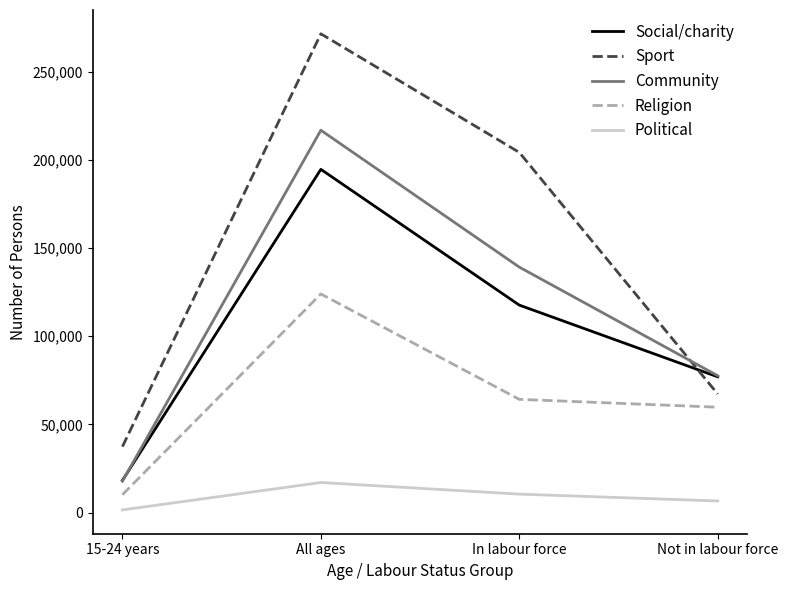

What is the total value across all series at Not in labour force?

288214